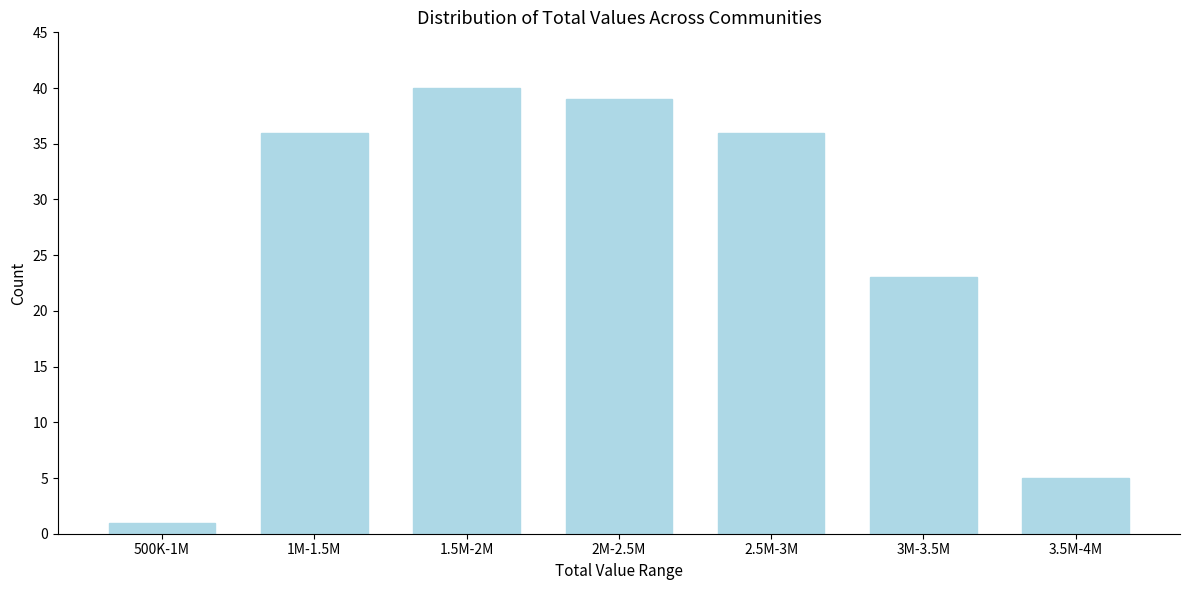

Reading right to left, what are all the values shown in this chart?

3.5M-4M=5	3M-3.5M=23	2.5M-3M=36	2M-2.5M=39	1.5M-2M=40	1M-1.5M=36	500K-1M=1